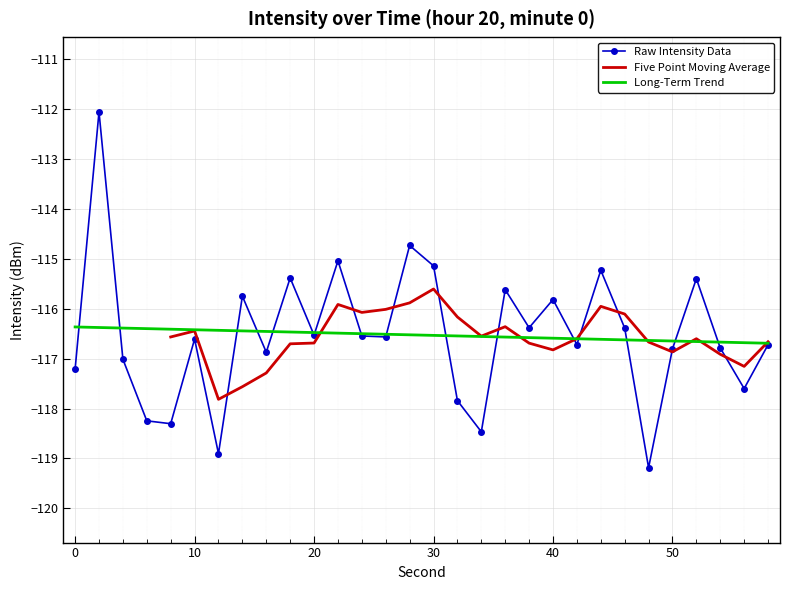

What is the value of the 22nd point from the left?

-116.7